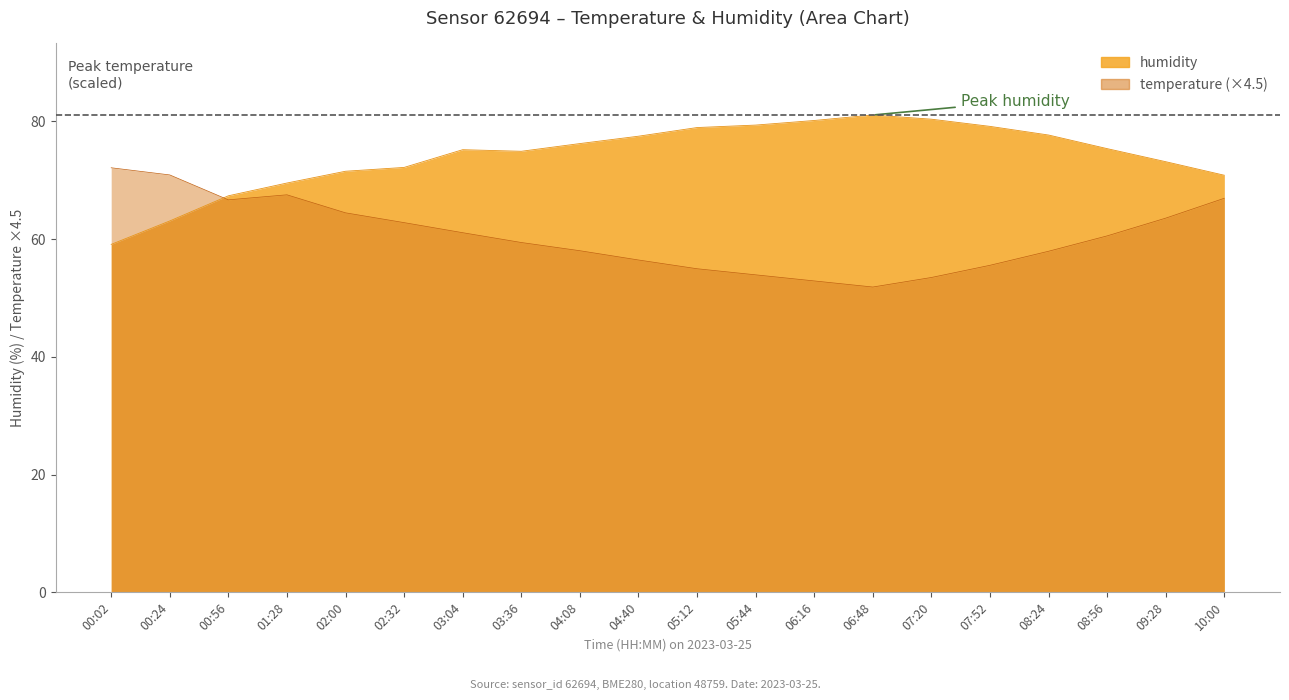

How many times do humidity and temperature cross each other?

1